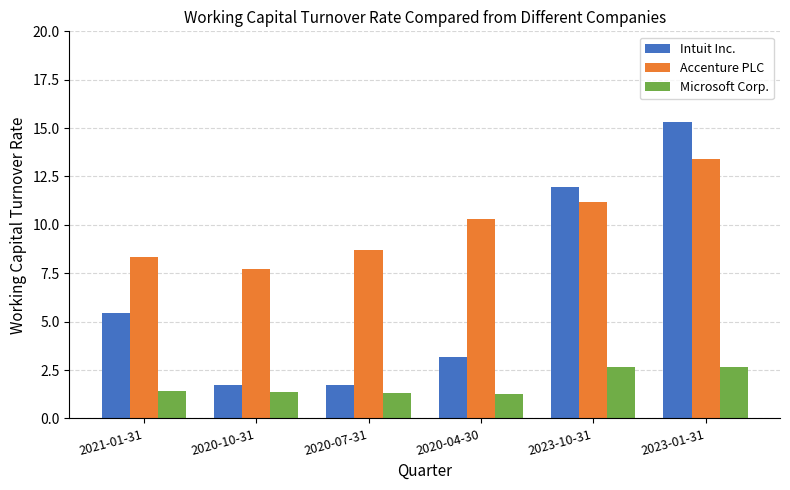

What value does the Accenture PLC series have at 2020-10-31?

7.7